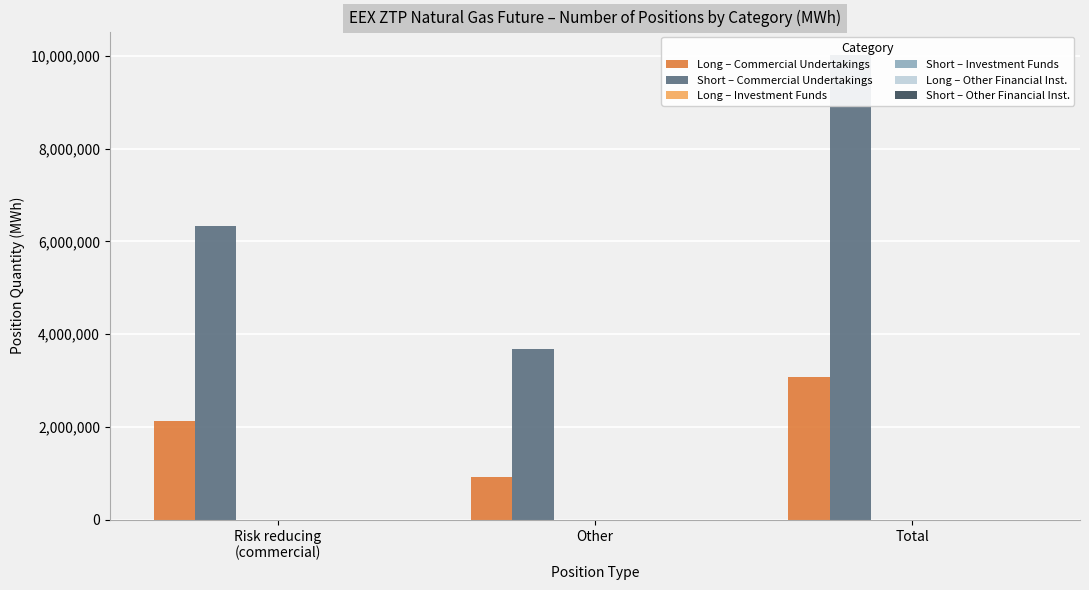

At how many categories does at least one series exceed 9315081?

1